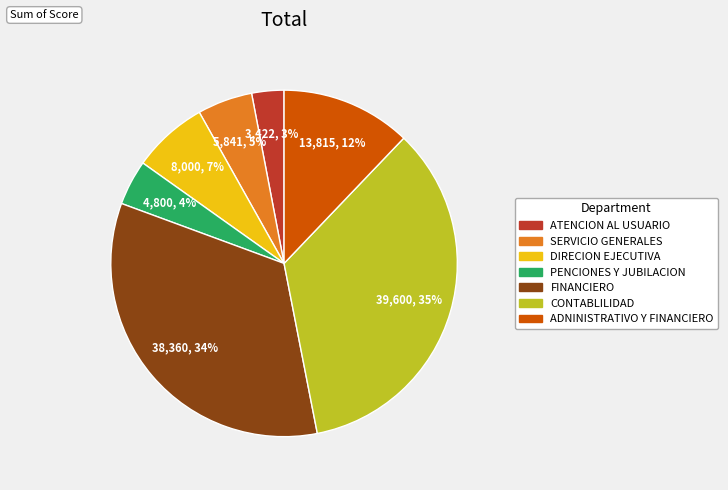

How many slices are in this pie chart?

7